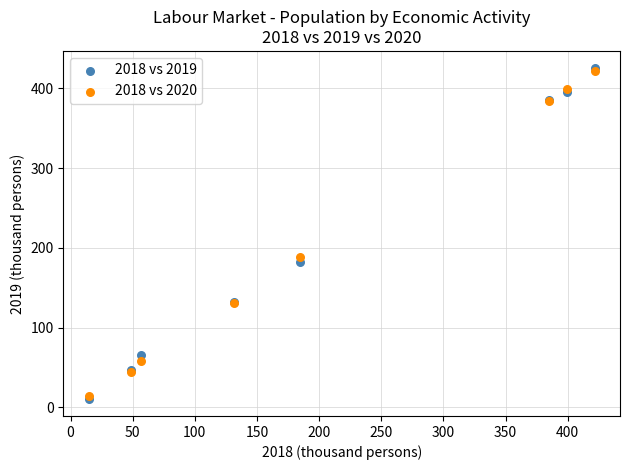

Which series reaches the maximum Y coordinate?

2018 vs 2019